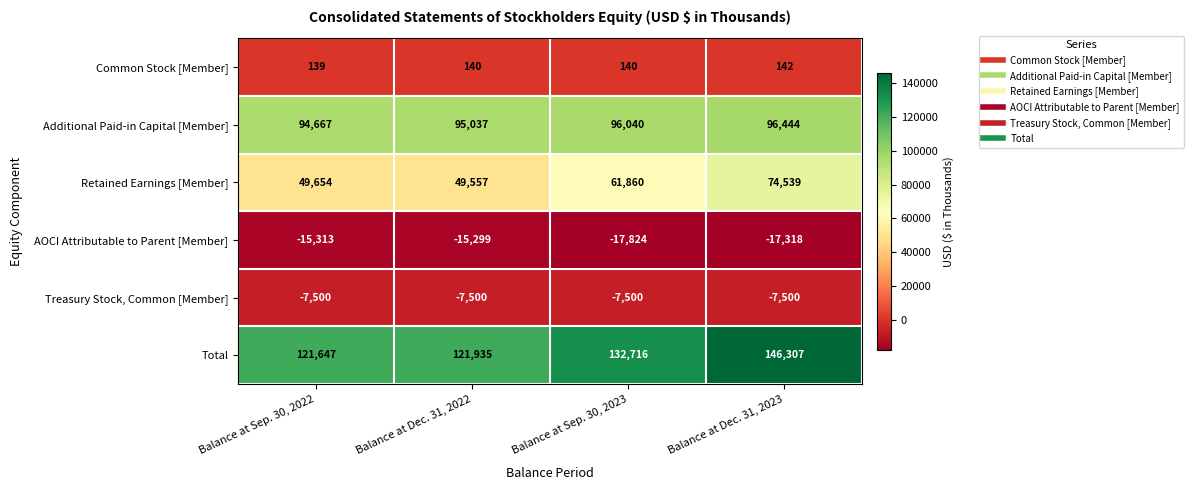

At which category is the sum across all series the highest?

Balance at Dec. 31, 2023